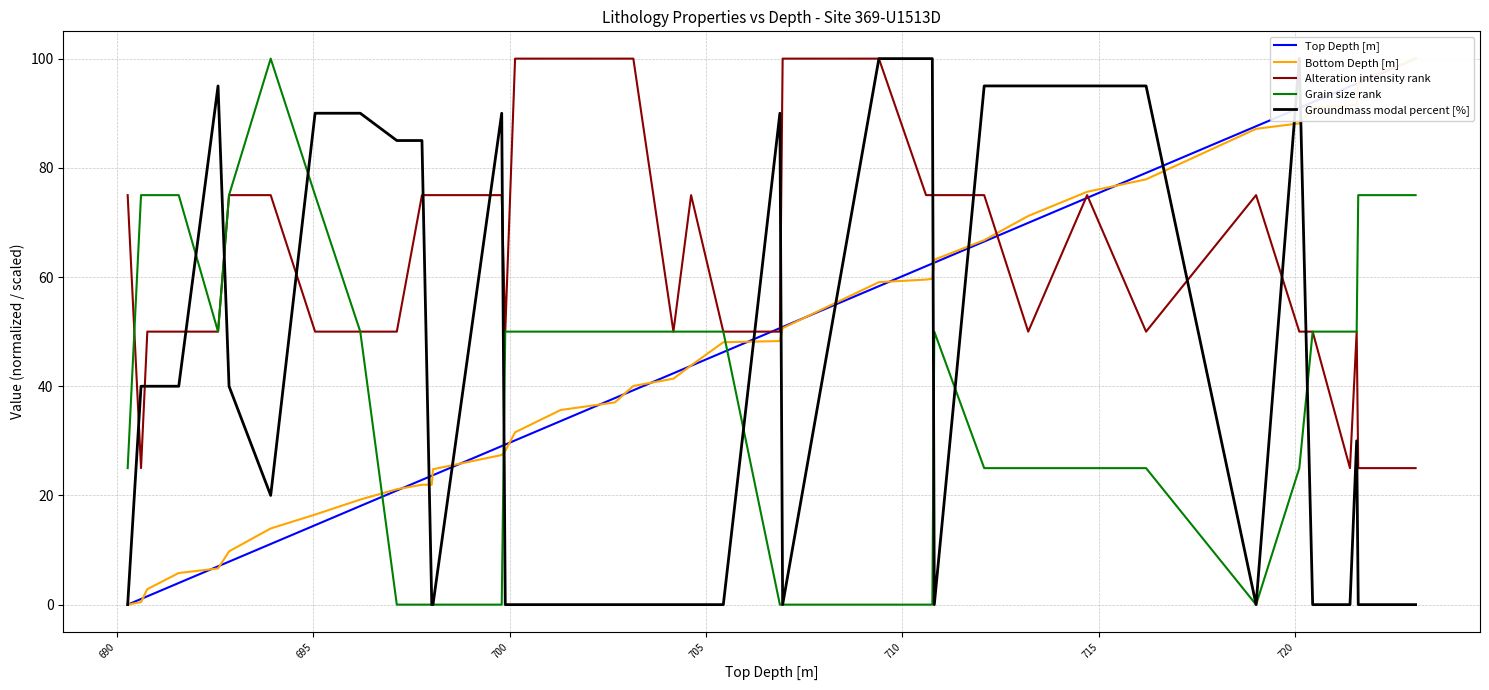

How many data points in Groundmass modal percent [%] are above 30?

19